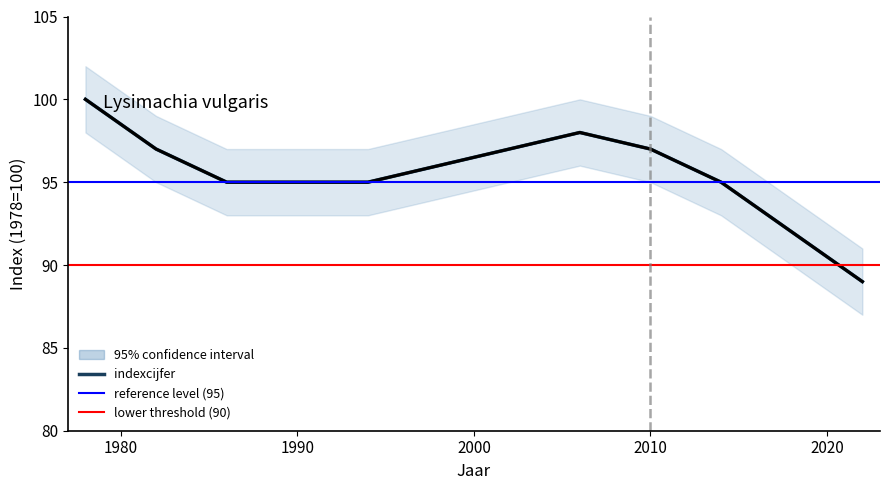

What is the change in value from 1990 to 2006?

+3